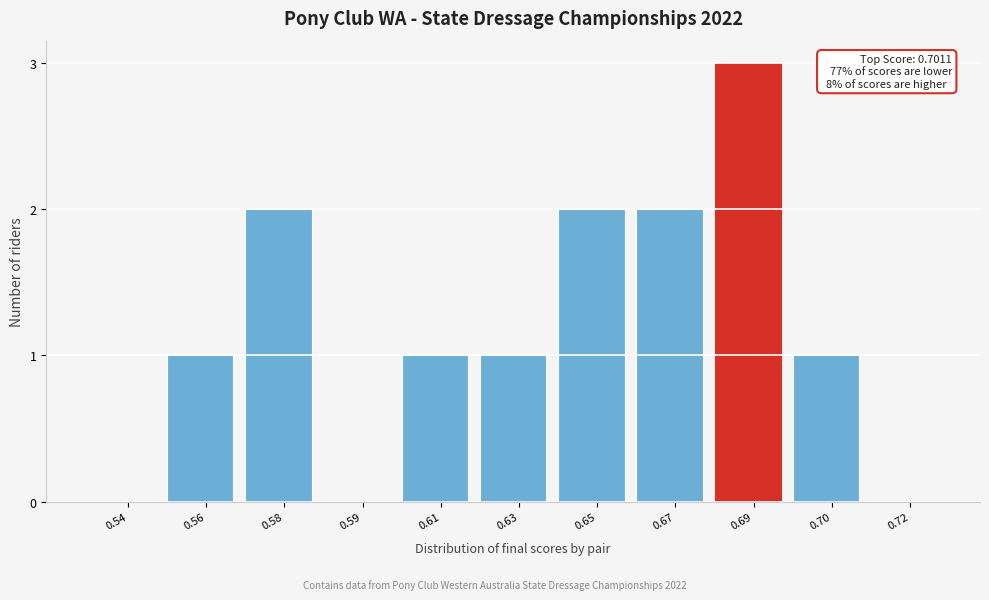

Reading right to left, transcribe all the data shown in this chart.

0.72=0	0.70=1	0.69=3	0.67=2	0.65=2	0.63=1	0.61=1	0.59=0	0.58=2	0.56=1	0.54=0